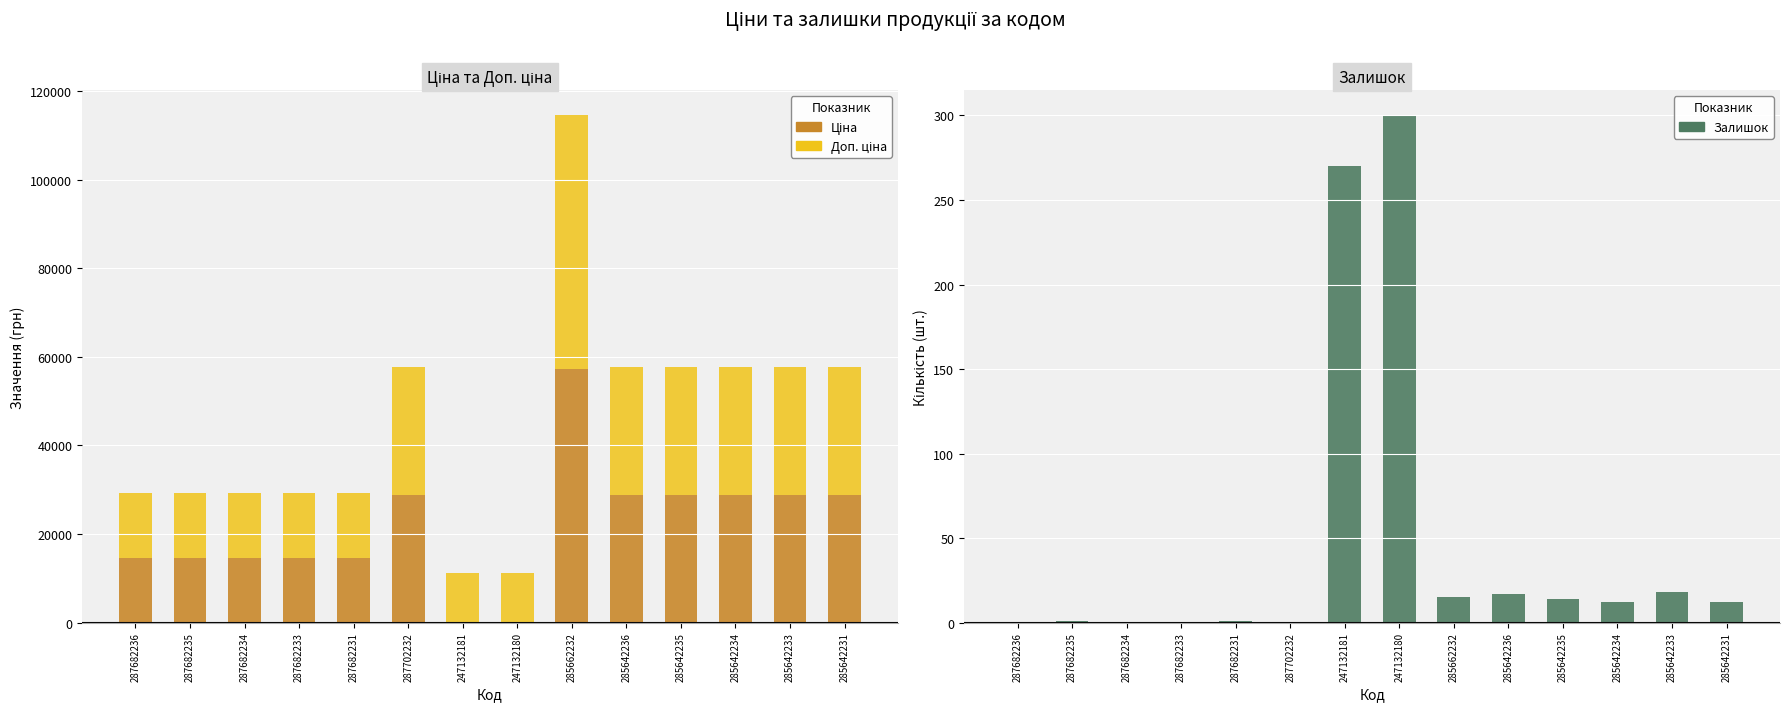

What is the value of the Доп. ціна bar at the 10th from the left?

28890.3